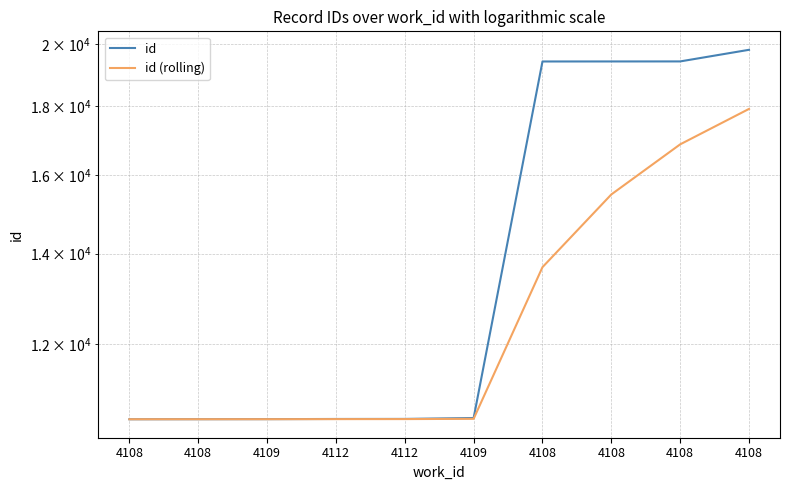

At which label is id (rolling) closest to 14235?

4108